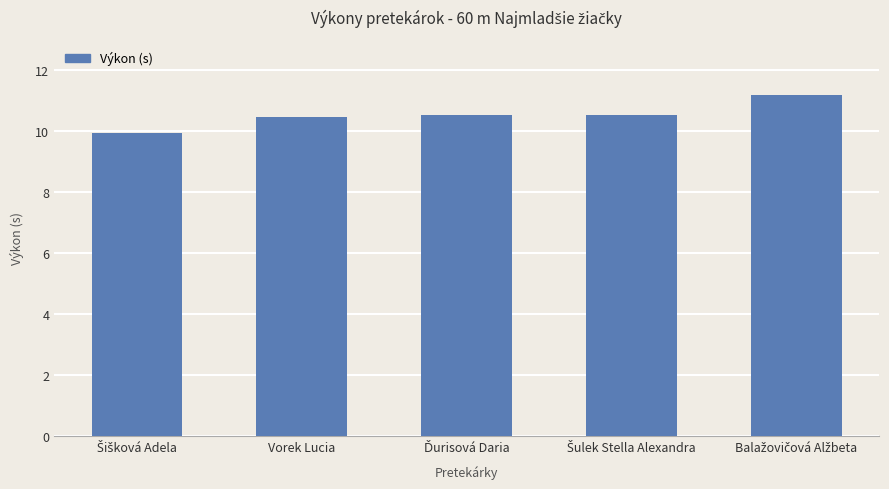

What is the smallest value displayed?

10.0